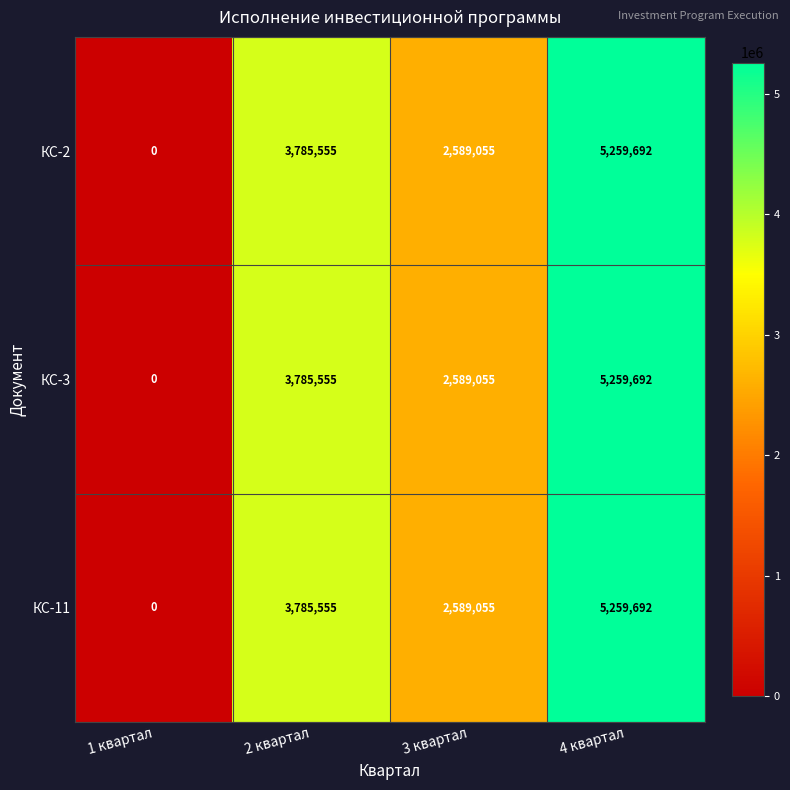

Which label corresponds to the largest value in the chart?

4 квартал